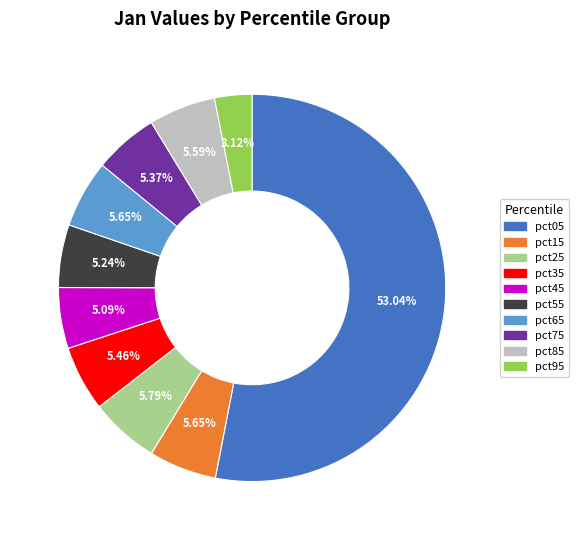

What percentage is the pct35 slice, to the nearest percent?

5%